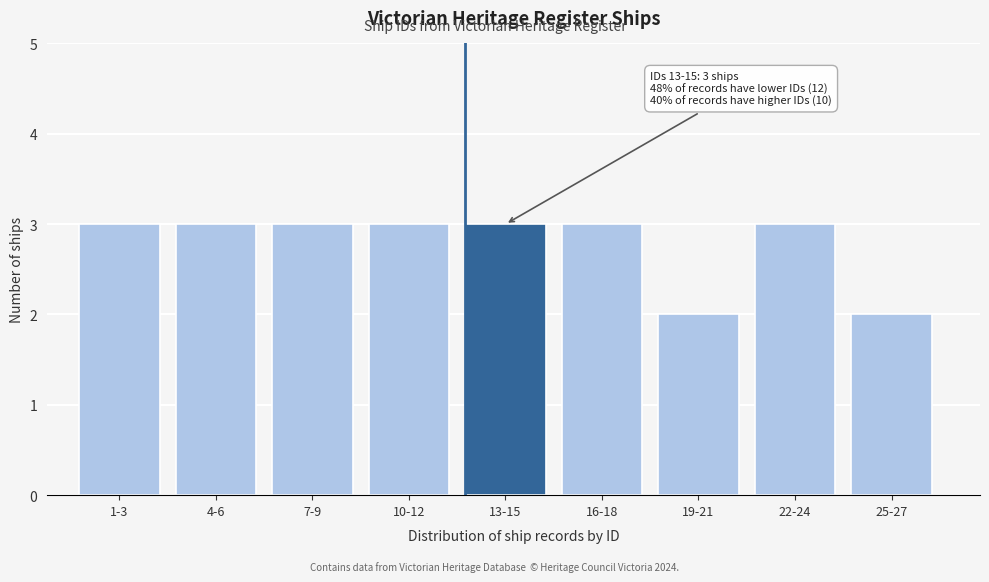

Reading left to right, list all the values displayed in this chart.

1-3=3	4-6=3	7-9=3	10-12=3	13-15=3	16-18=3	19-21=2	22-24=3	25-27=2